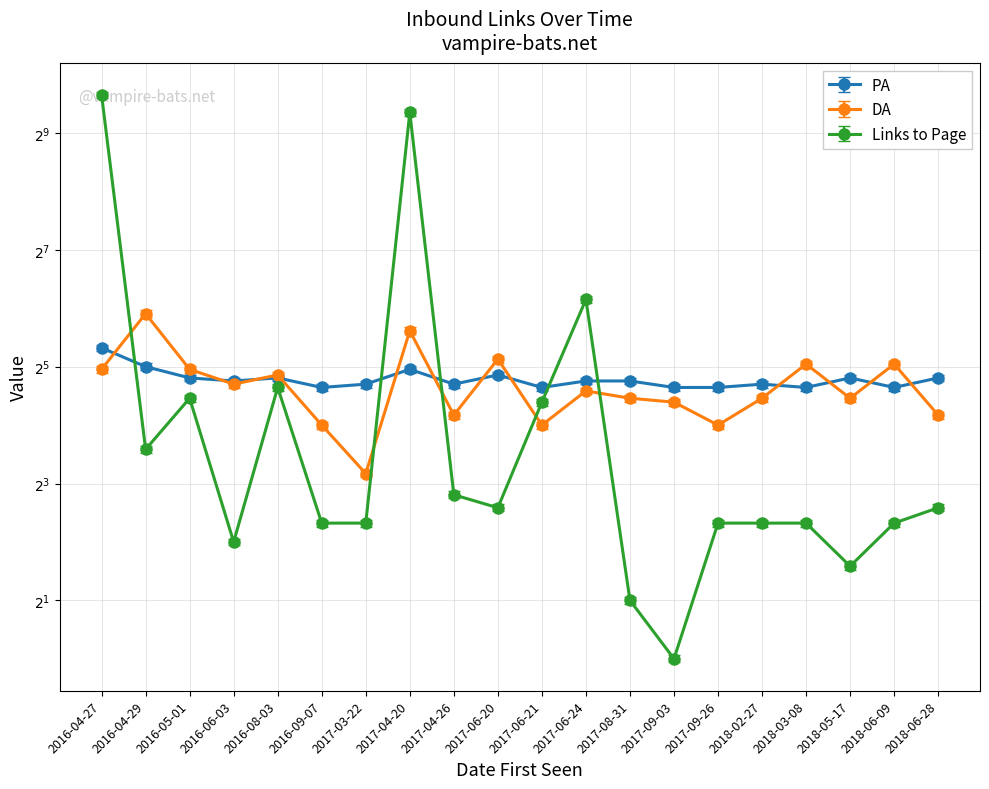

What is the label of the 19th point from the left?

2018-06-09